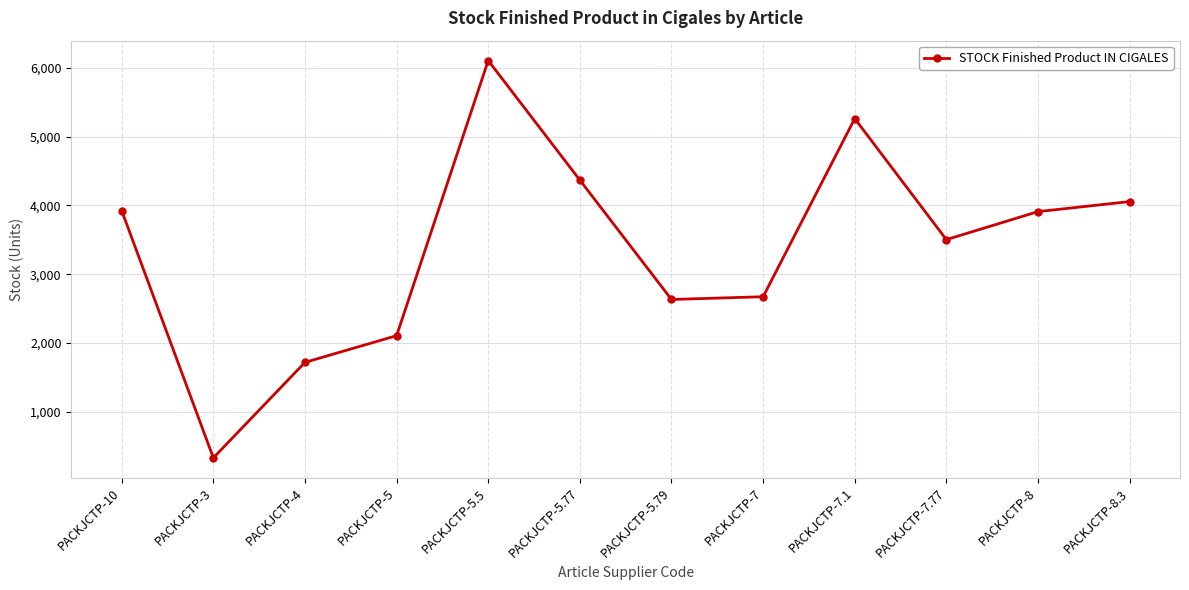

How many data points does each series have?

12